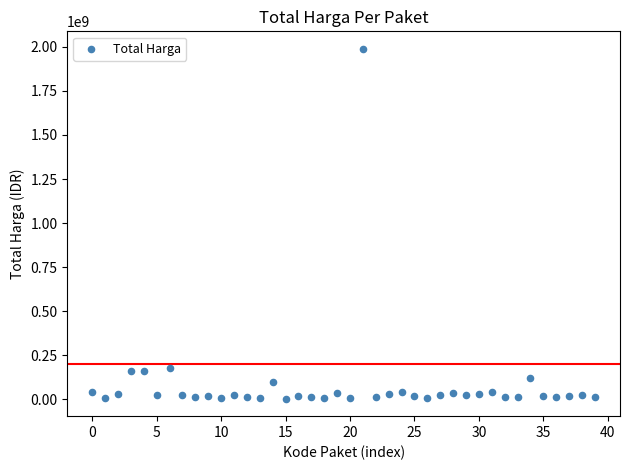

What is the range of Y values (max minus min)?

1987250000